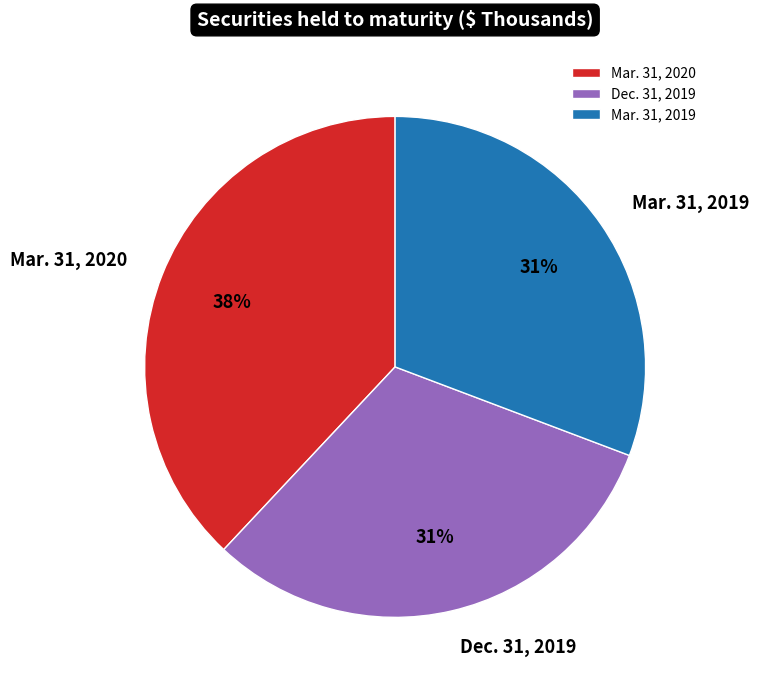

How many segments does this pie chart have?

3